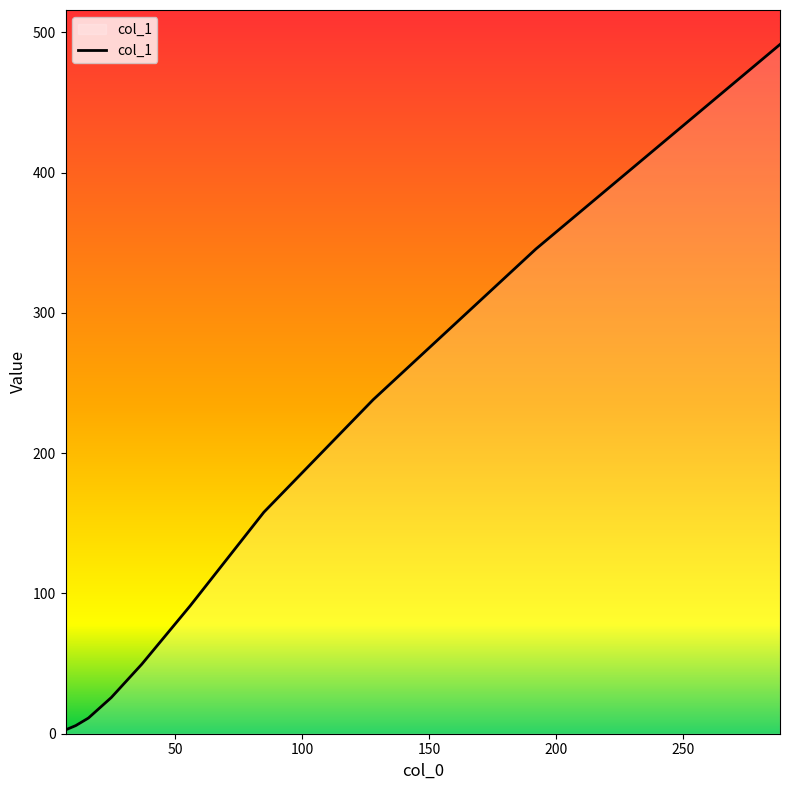

What is the greatest value displayed?

491.3